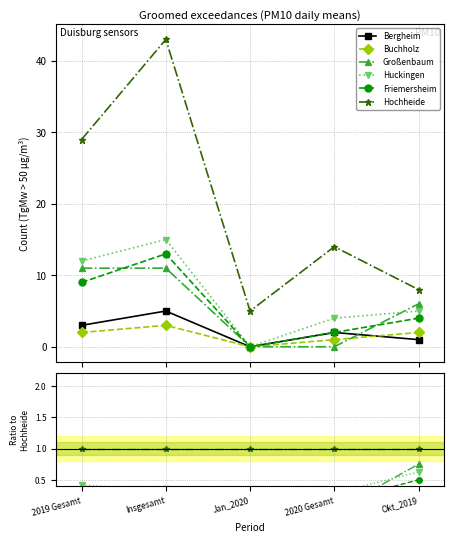

At 2020 Gesamt, list the series in order from largest to smallest.

Hochheide, Huckingen, Bergheim, Friemersheim, Buchholz, Großenbaum